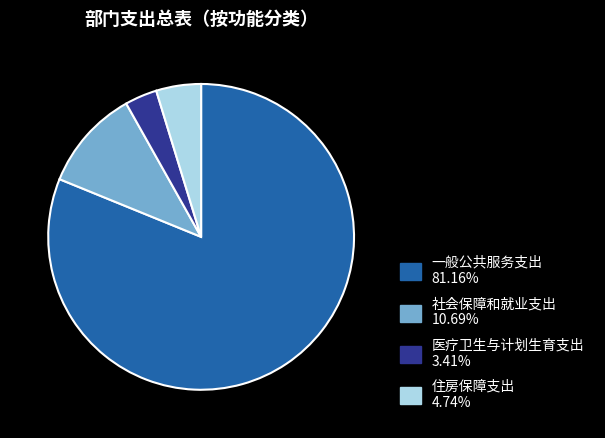

What is the largest slice in the pie chart?

一般公共服务支出